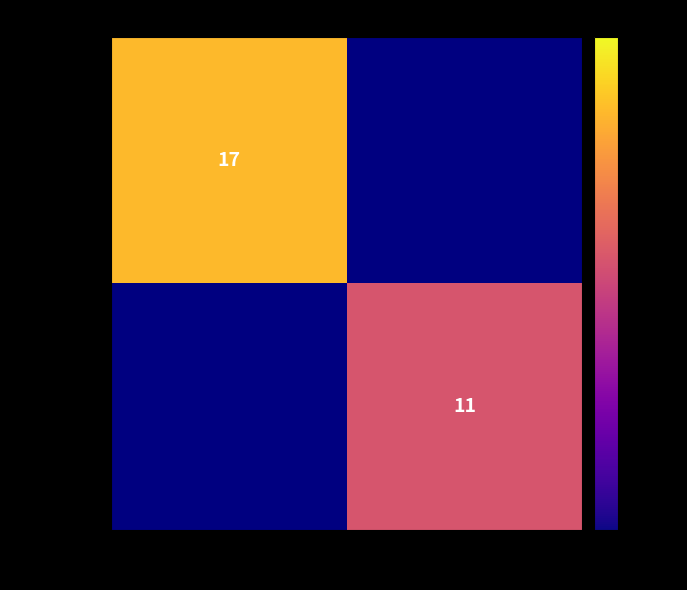

Is it true that 08a648...f4 equals 11 at 1?

True